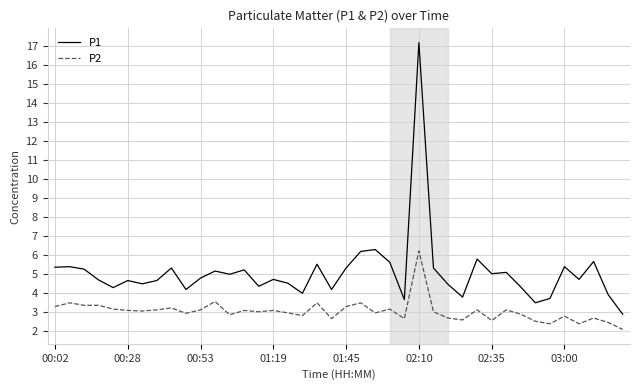

Which series has the largest total across all categories?

P1